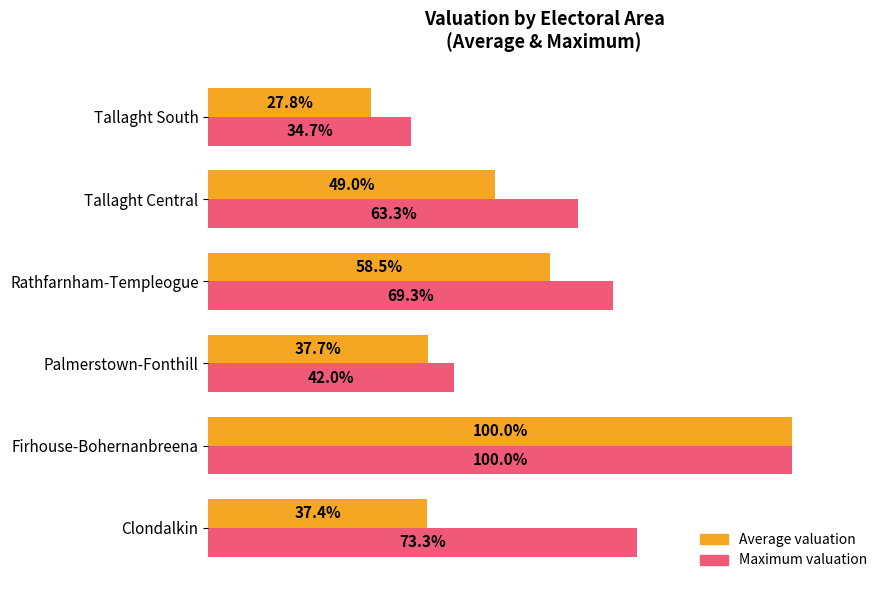

What are all the series names shown in the legend?

Average valuation, Maximum valuation